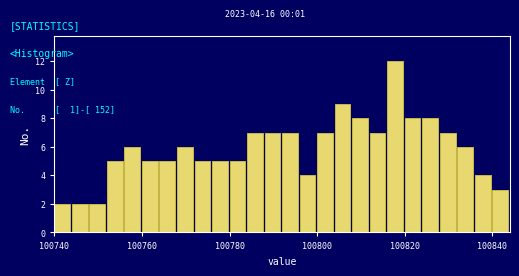

Around what value on the x-axis is the tallest bar? Give the approximate position of its centre, as read against the axis.

100818